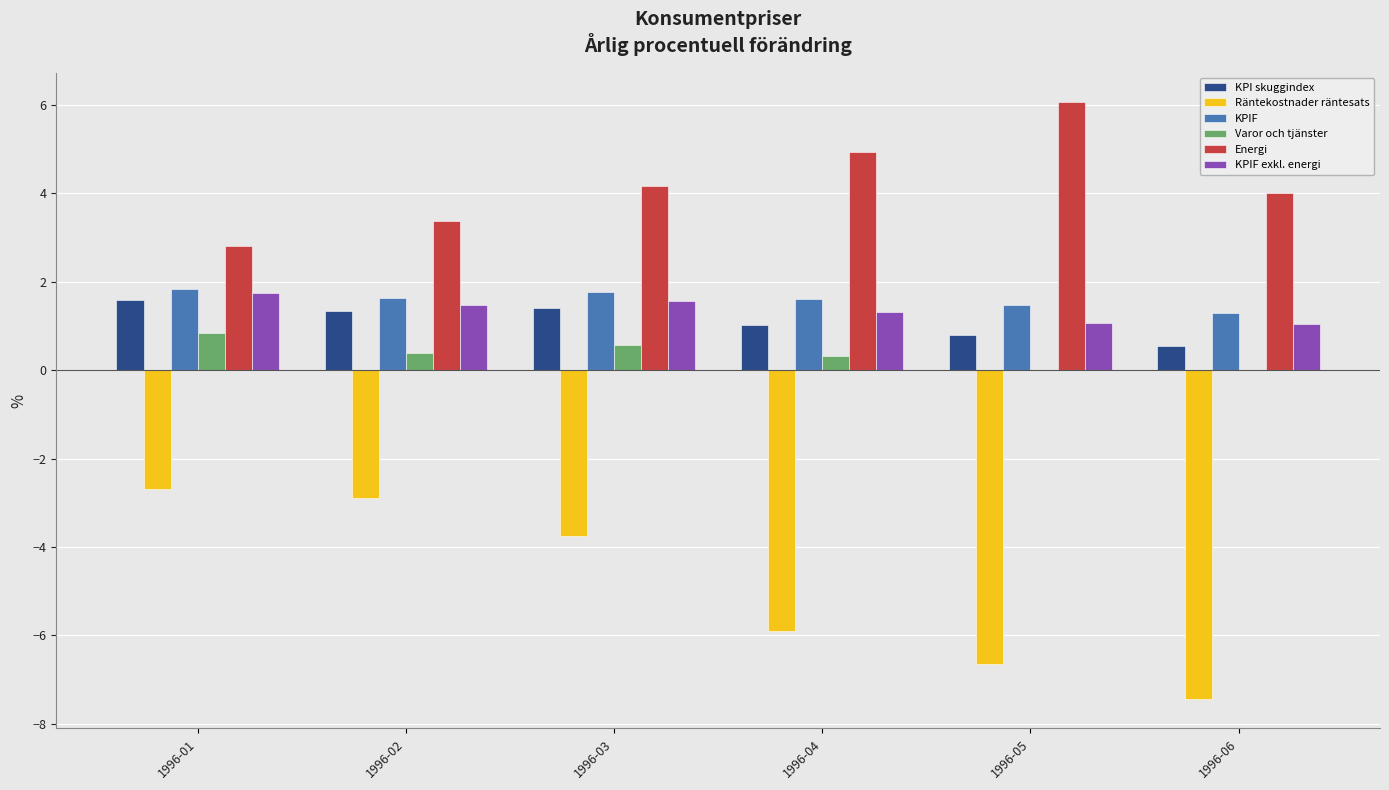

What is the sum of all KPI skuggindex values?

6.7